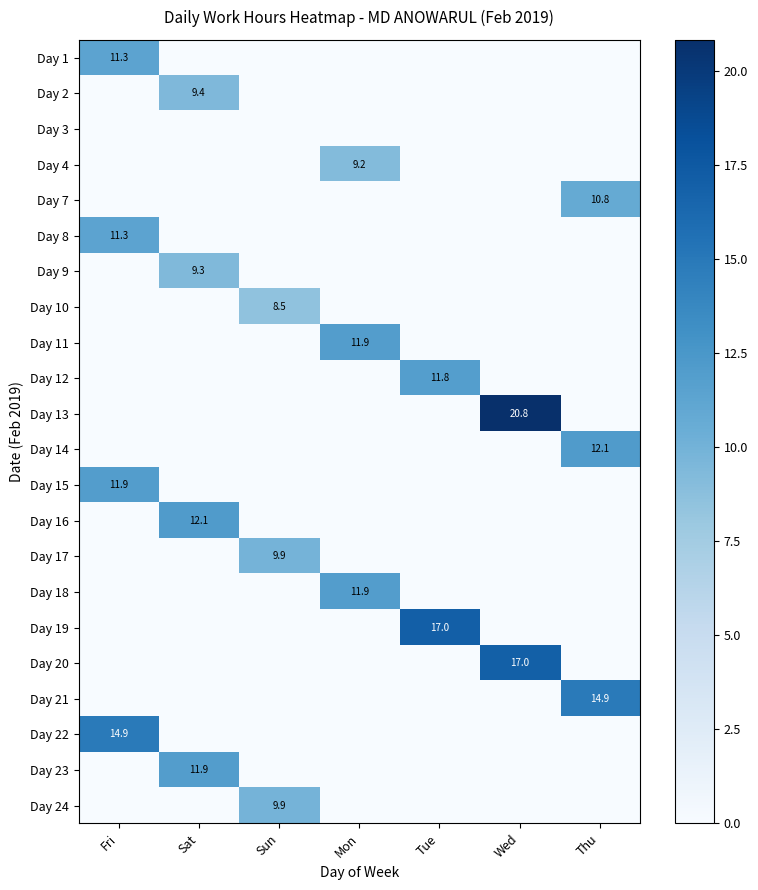

Rank the series at Mon from lowest to highest value.

Day 1, Day 2, Day 3, Day 7, Day 8, Day 9, Day 10, Day 12, Day 13, Day 14, Day 15, Day 16, Day 17, Day 19, Day 20, Day 21, Day 22, Day 23, Day 24, Day 4, Day 11, Day 18